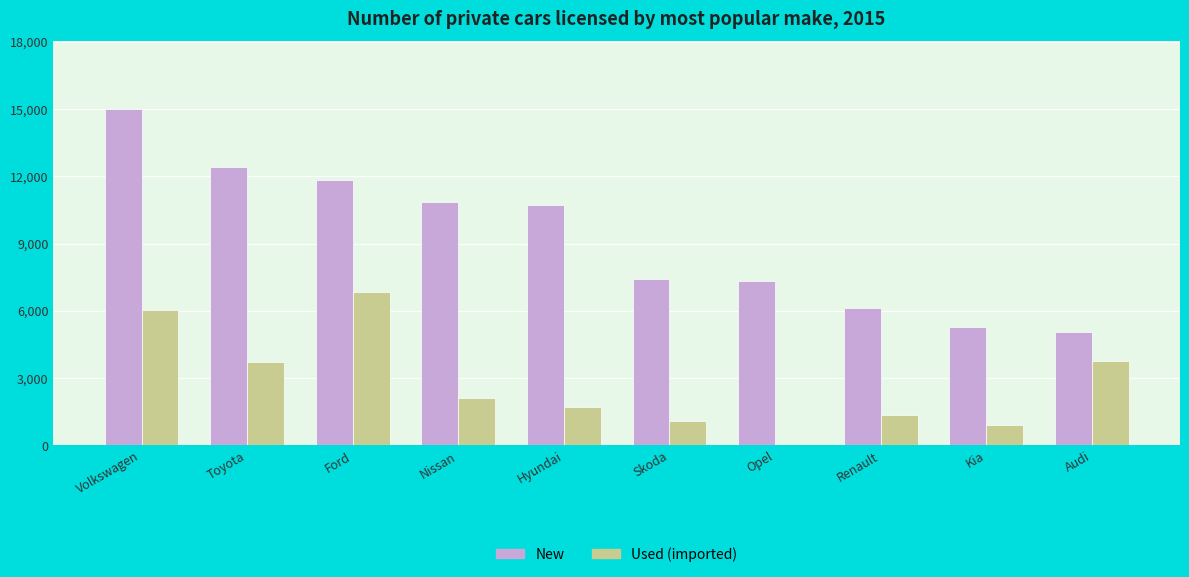

What is the total value across all series at Audi?

8815